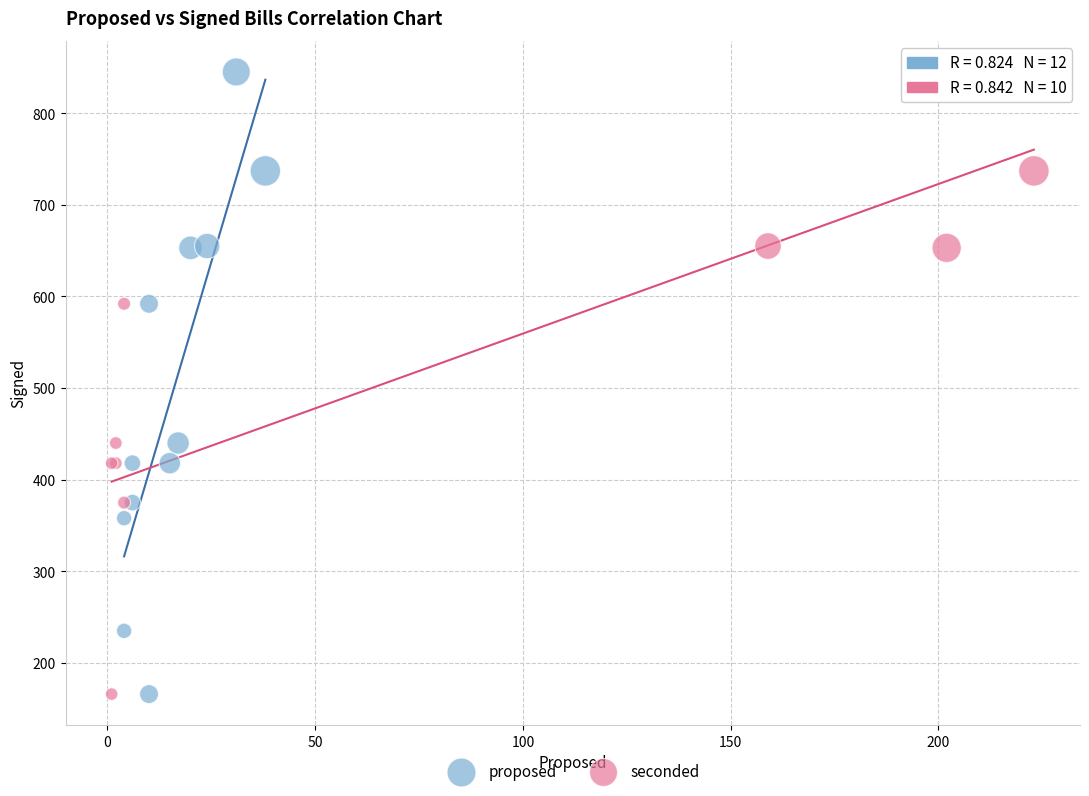

What are all the series names shown in the legend?

proposed, seconded